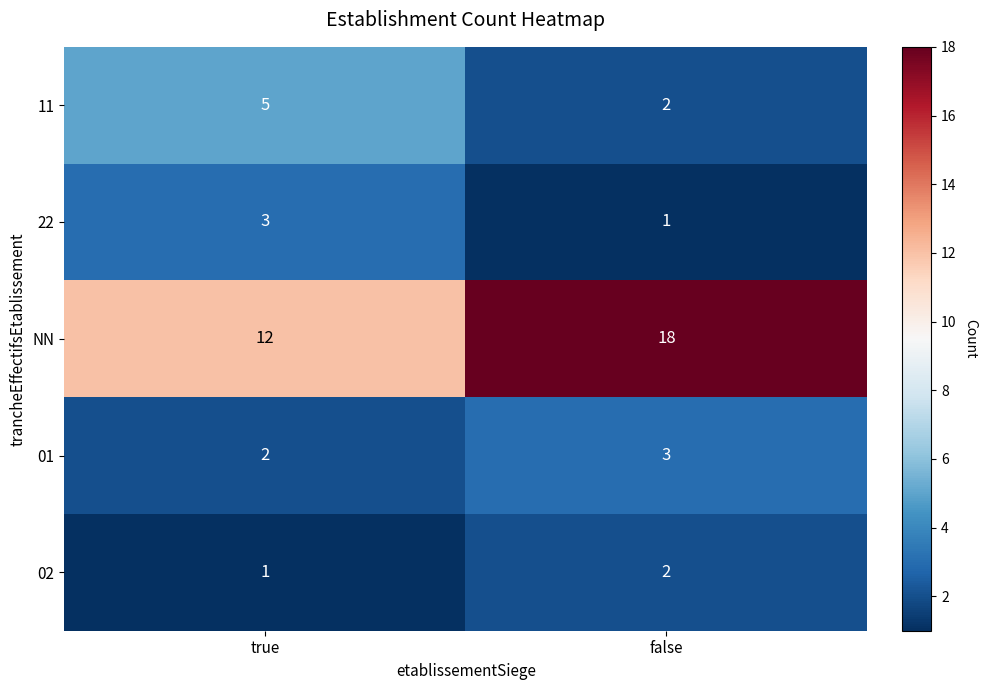

Reading left to right, extract all data points from this chart.

11: true=5	false=2
22: true=3	false=1
NN: true=12	false=18
01: true=2	false=3
02: true=1	false=2